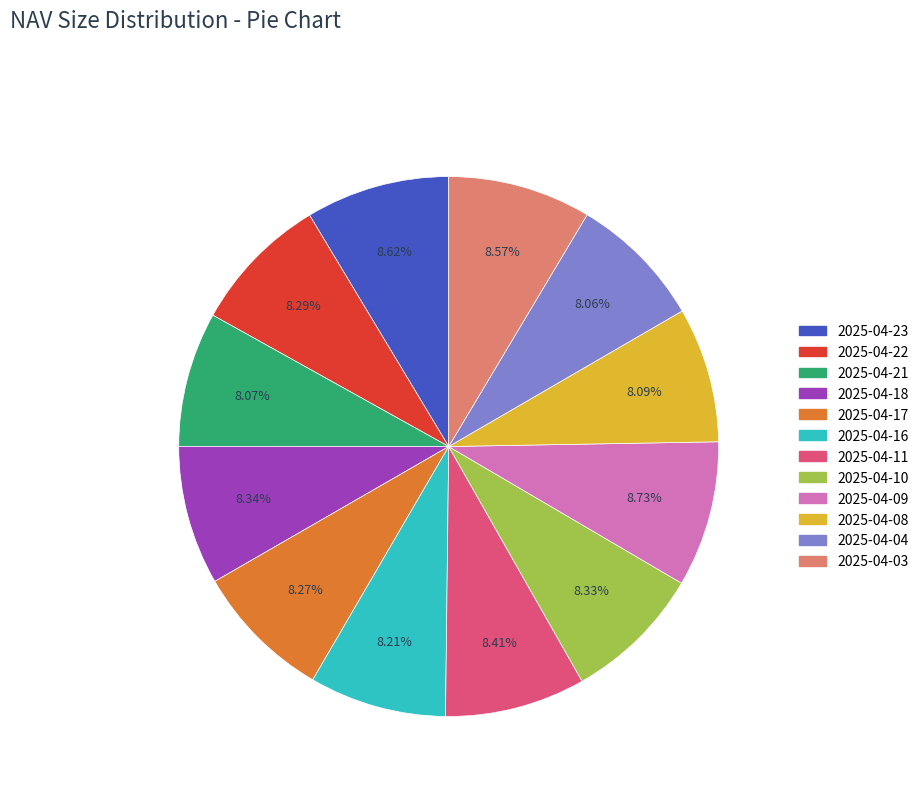

How many slices are in this pie chart?

12